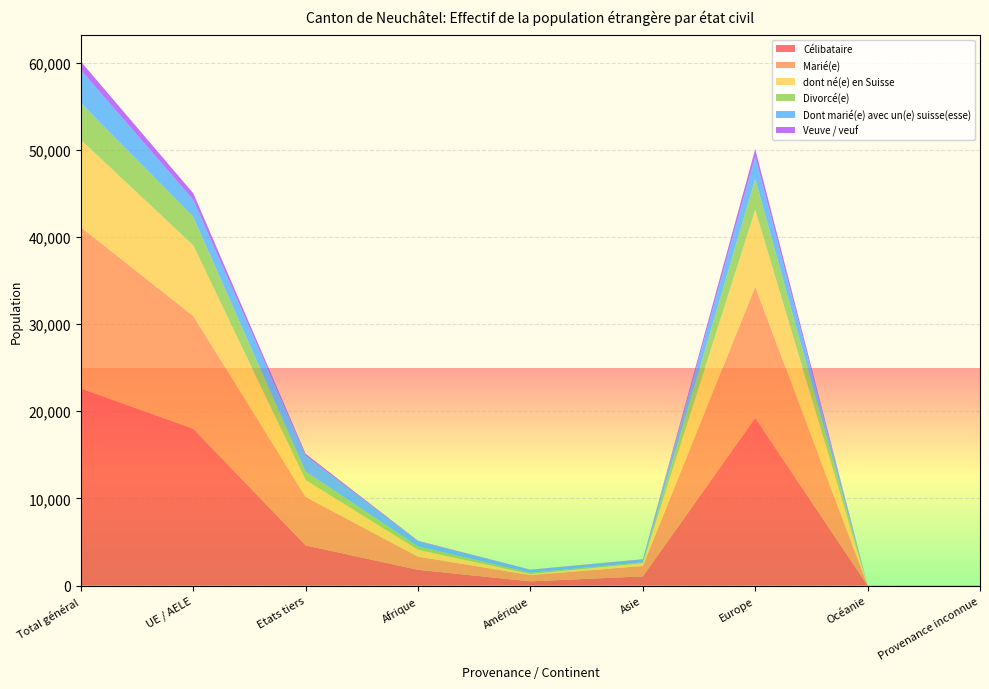

Reading left to right, extract all data points from this chart.

Célibataire: Total général=22607	UE / AELE=17995	Etats tiers=4612	Afrique=1807	Amérique=482	Asie=1052	Europe=19242	Océanie=9	Provenance inconnue=15
Marié(e): Total général=18496	UE / AELE=12938	Etats tiers=5558	Afrique=1508	Amérique=725	Asie=1196	Europe=15046	Océanie=11	Provenance inconnue=10
dont né(e) en Suisse: Total général=10019	UE / AELE=8094	Etats tiers=1925	Afrique=786	Amérique=109	Asie=308	Europe=8809	Océanie=2	Provenance inconnue=5
Divorcé(e): Total général=4233	UE / AELE=3267	Etats tiers=966	Afrique=390	Amérique=154	Asie=122	Europe=3562	Océanie=3	Provenance inconnue=2
Dont marié(e) avec un(e) suisse(esse): Total général=3784	UE / AELE=1955	Etats tiers=1829	Afrique=586	Amérique=325	Asie=304	Europe=2565	Océanie=3	Provenance inconnue=1
Veuve / veuf: Total général=972	UE / AELE=756	Etats tiers=216	Afrique=51	Amérique=29	Asie=36	Europe=853	Océanie=0	Provenance inconnue=3